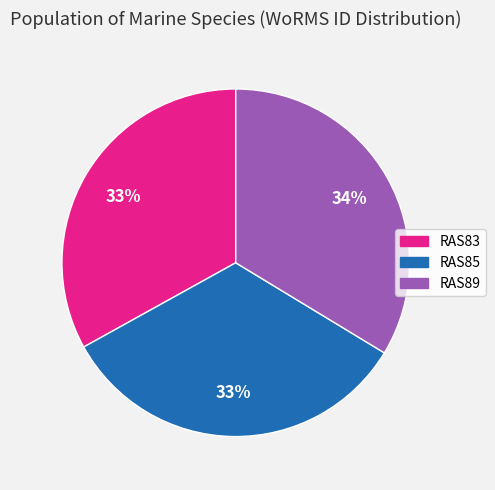

To the nearest percent, what is the difference between the largest and smallest slice percentages?

1%